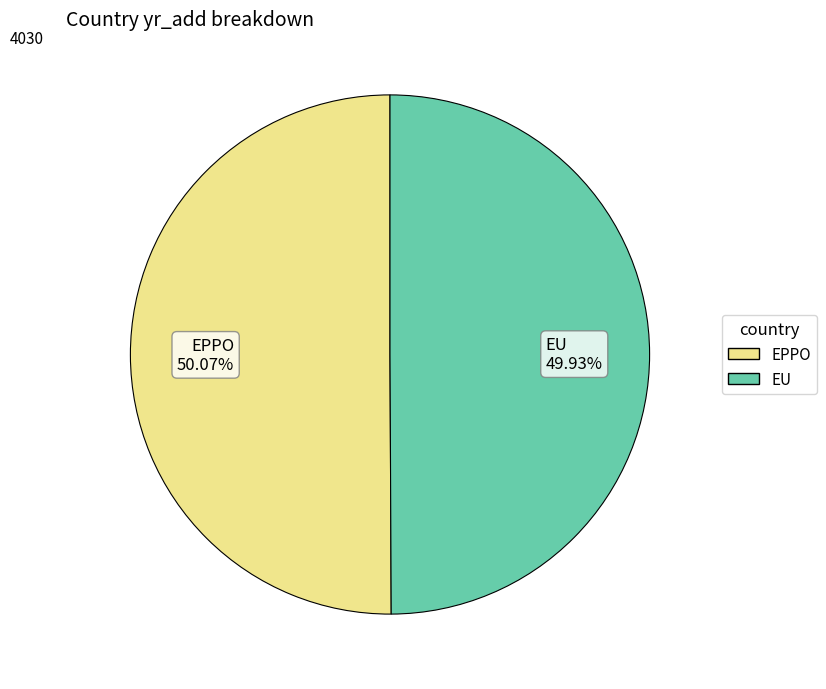

True or false: EU accounts for 58% of the total.

False